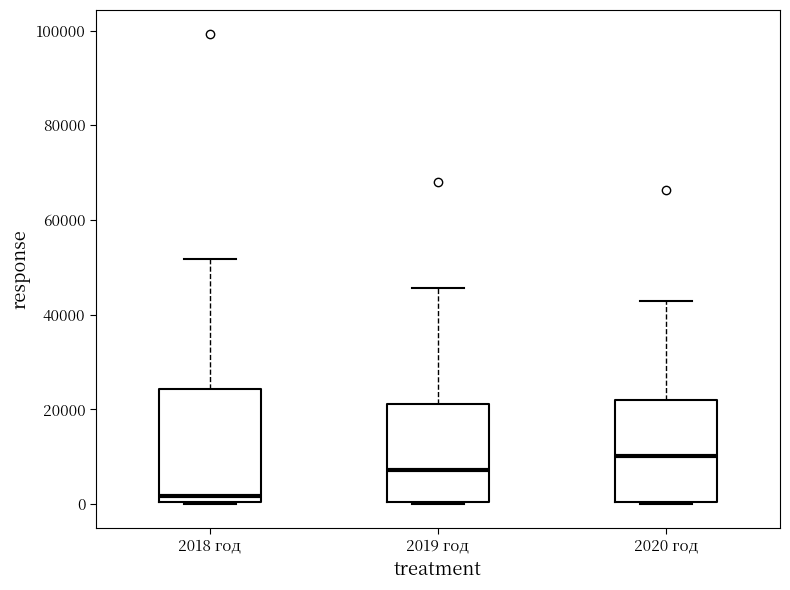

Where does the median line of the box for 2018 год sit on the y-axis? The values are not printed on the chart, so give them approximately, as read against the axis.

2000